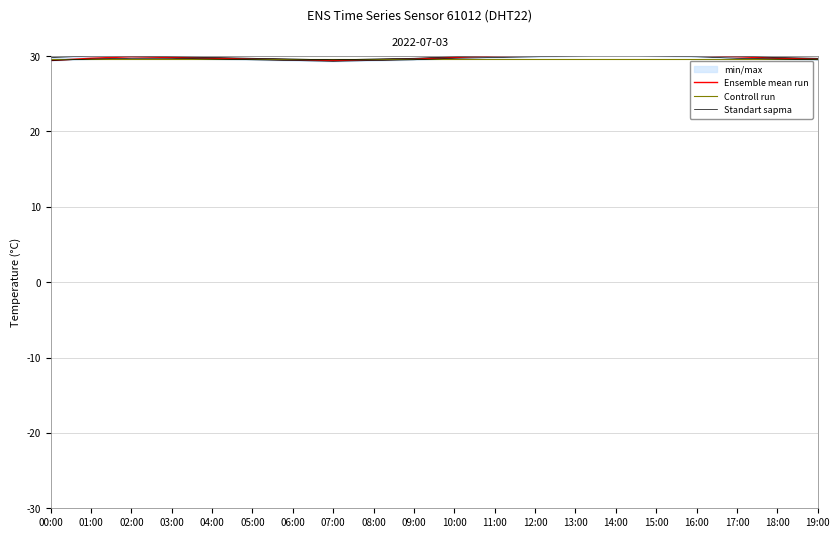

What is the maximum value shown in the chart?

30.4